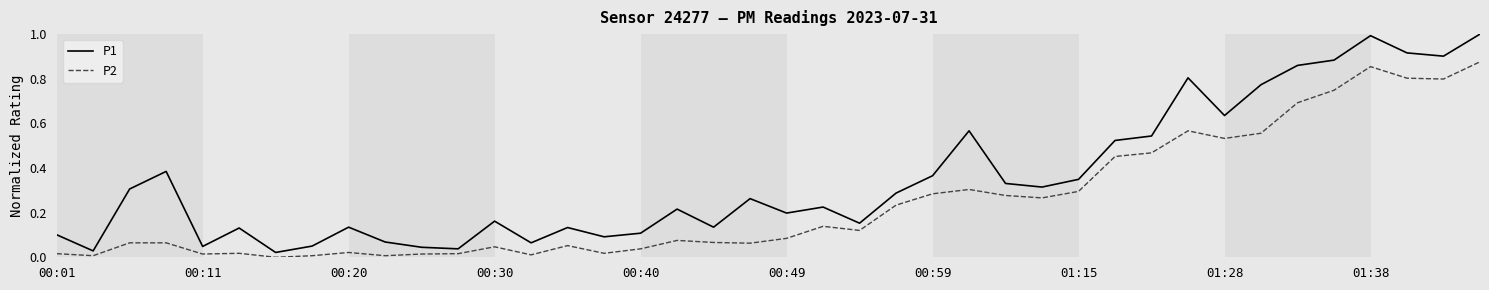

List the series in order of their peak value, highest first.

P1, P2